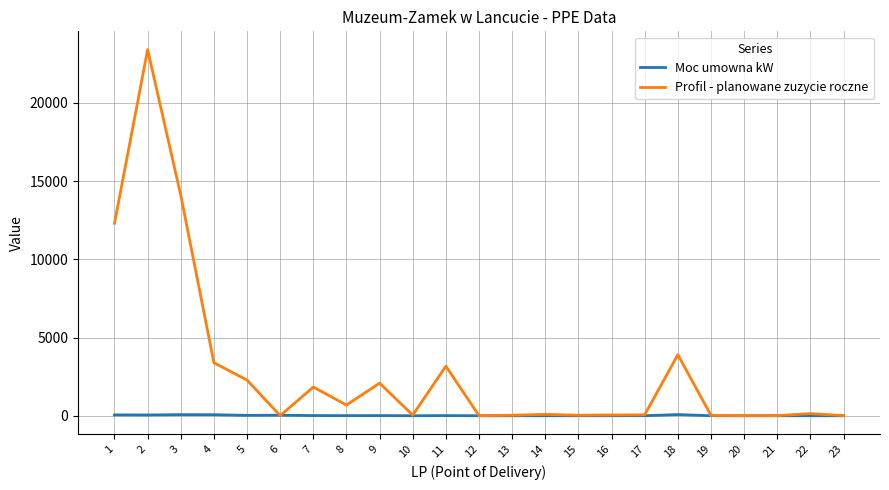

Which series has the widest spread of values?

Profil - planowane zuzycie roczne